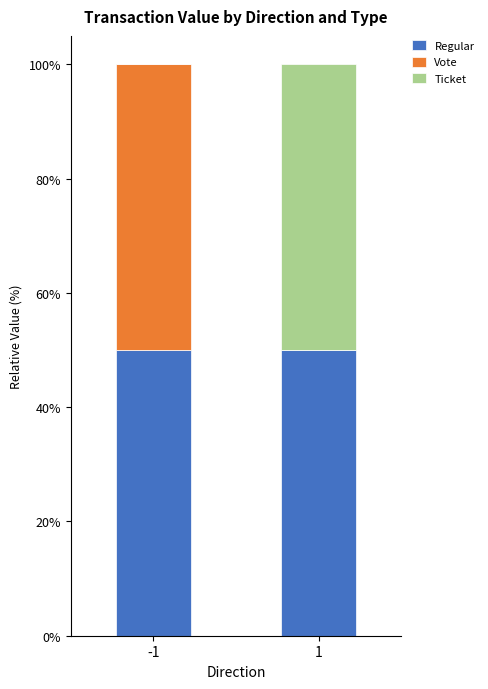

Reading left to right, list the values for the Regular series.

-1=50.0	1=50.0